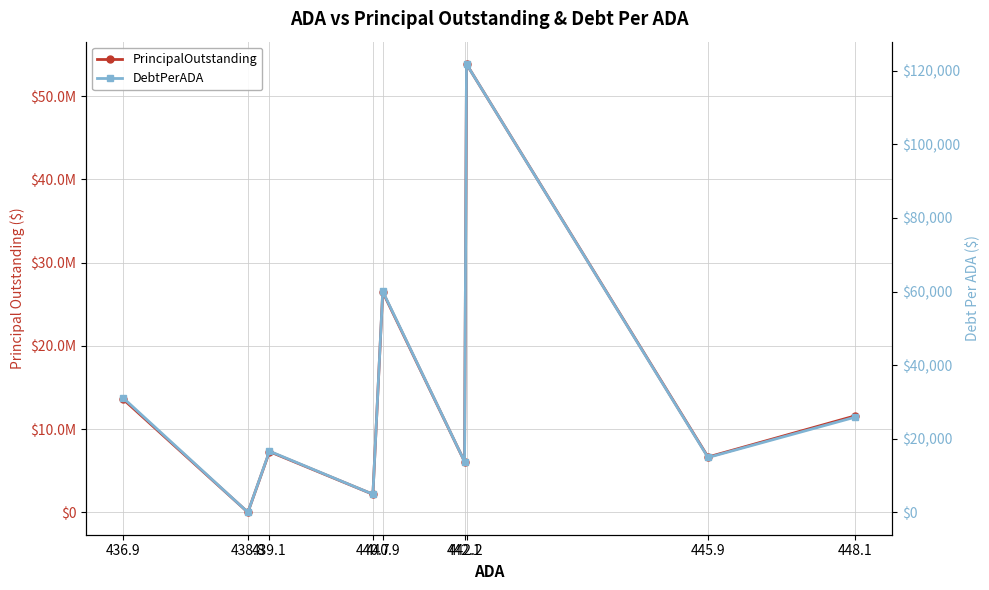

What is the maximum value for PrincipalOutstanding?

53865000.0